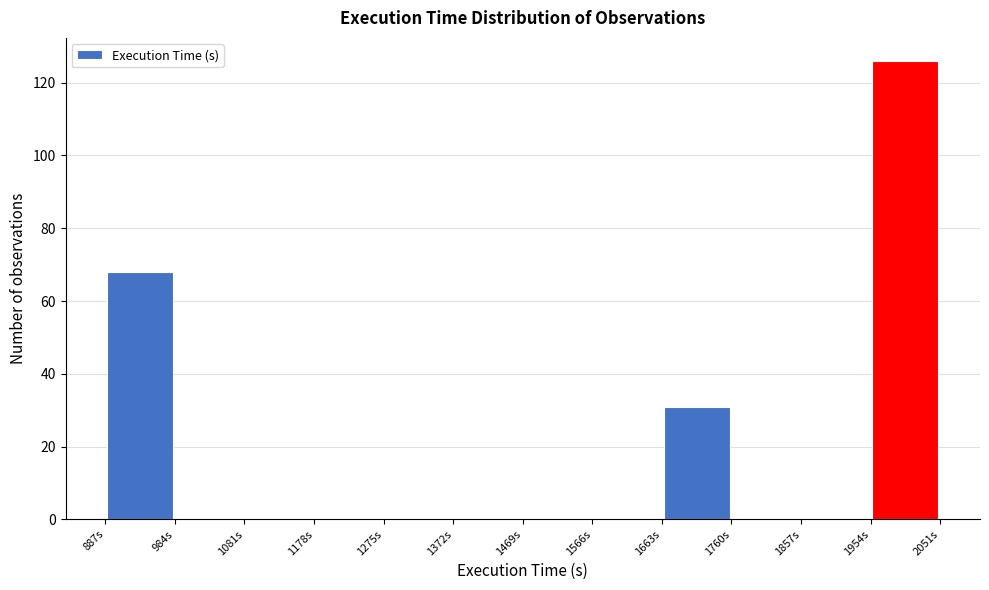

Reading left to right, list every bar in this chart as the range it spans on the x-axis followed by its height. Neither the bar edges nor the heights are printed on the chart, so give them approximately, as read against the axes.

887 to 984: 68
984 to 1081: 0
1081 to 1178: 0
1178 to 1275: 0
1275 to 1372: 0
1372 to 1469: 0
1469 to 1566: 0
1566 to 1663: 0
1663 to 1760: 32
1760 to 1857: 0
1857 to 1954: 0
1954 to 2051: 126